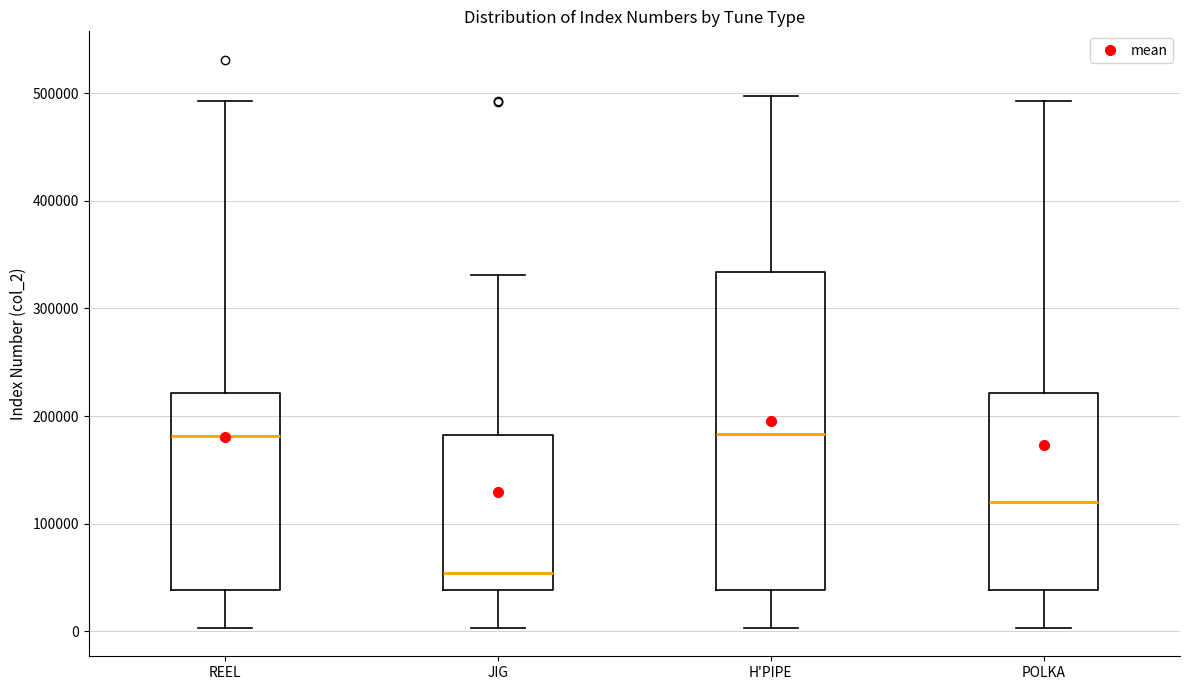

Reading left to right, read every box against the y-axis: the position of its median line, the range the box covers, and the ends of its whiskers. The values are not printed on the chart, so give them approximately, as read against the axis.

REEL: median 180000, box 40000 to 220000, whiskers 0 to 490000
JIG: median 50000, box 40000 to 180000, whiskers 0 to 330000
H'PIPE: median 180000, box 40000 to 330000, whiskers 0 to 500000
POLKA: median 120000, box 40000 to 220000, whiskers 0 to 490000